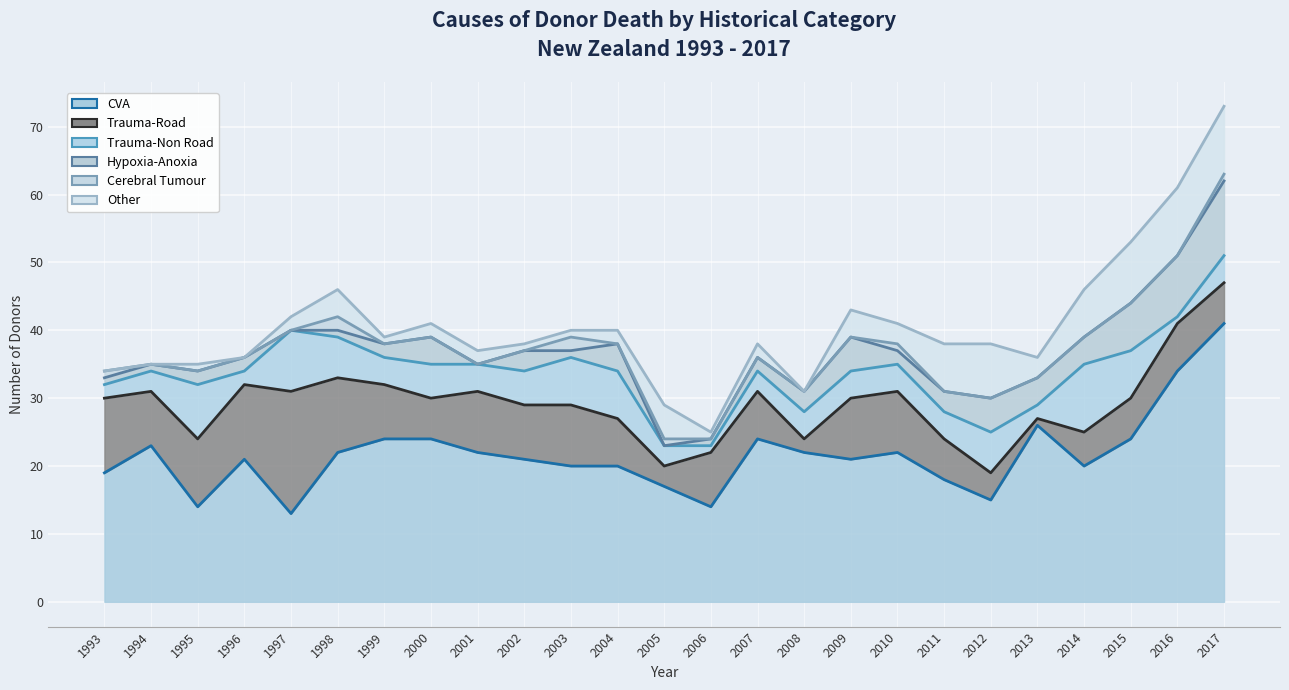

How many interior local peaks does the Hypoxia-Anoxia series have?

5